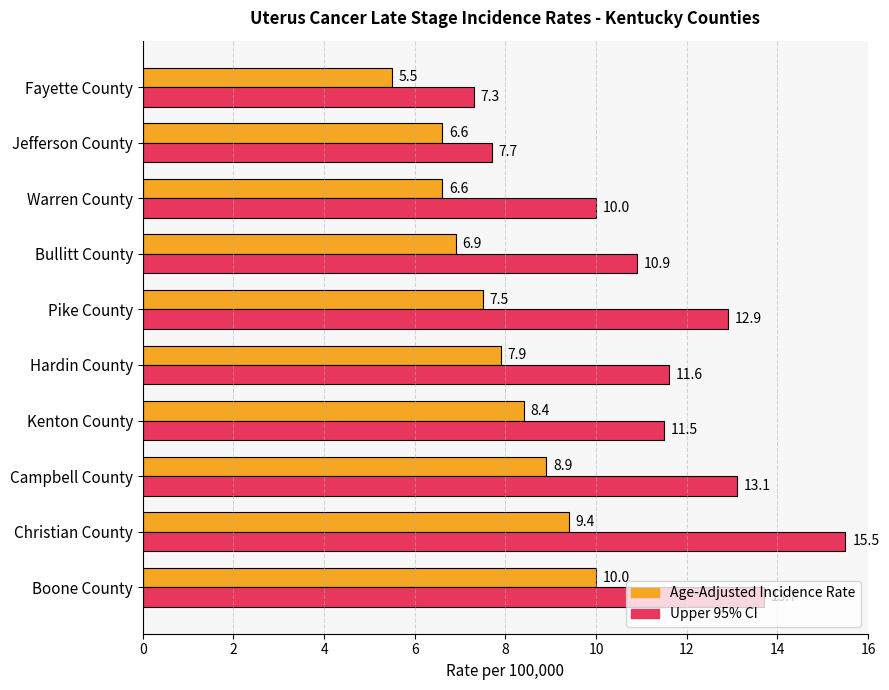

What are all the series names shown in the legend?

Age-Adjusted Incidence Rate, Upper 95% CI